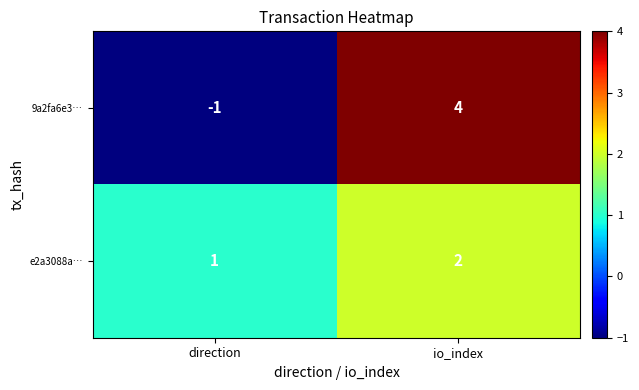

Which series has the largest range (max minus min)?

9a2fa6e3…